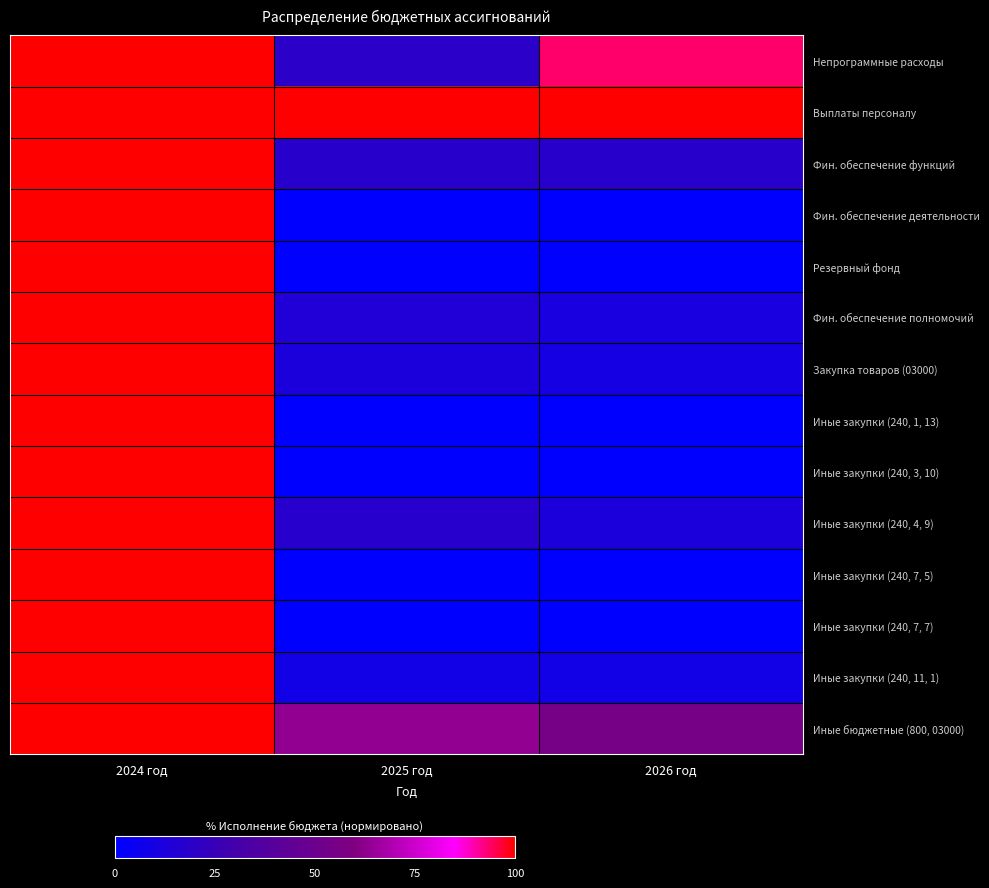

Which series changed the most between 2025 год and 2026 год?

Непрограммные расходы